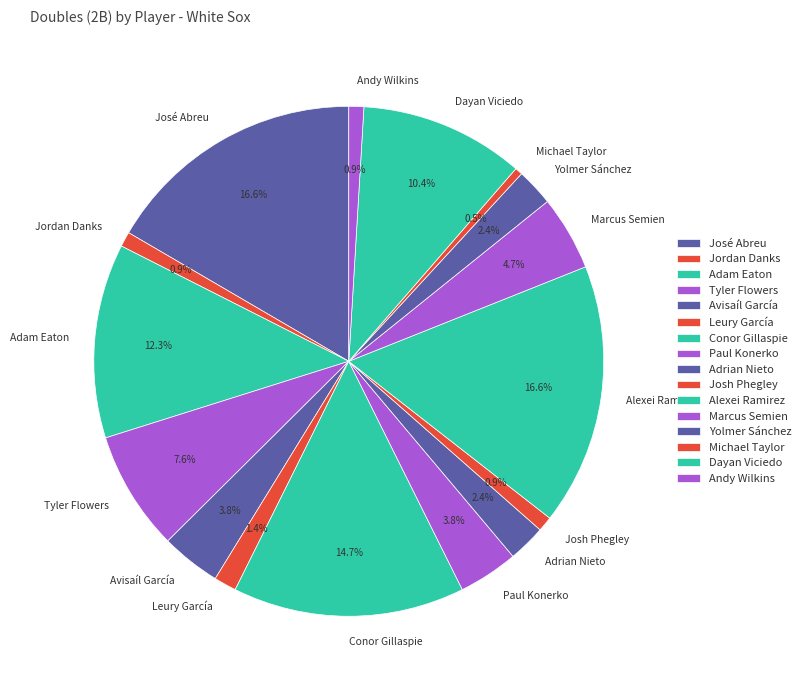

To the nearest percent, what is the combined percentage of Alexei Ramirez and Yolmer Sánchez?

19%